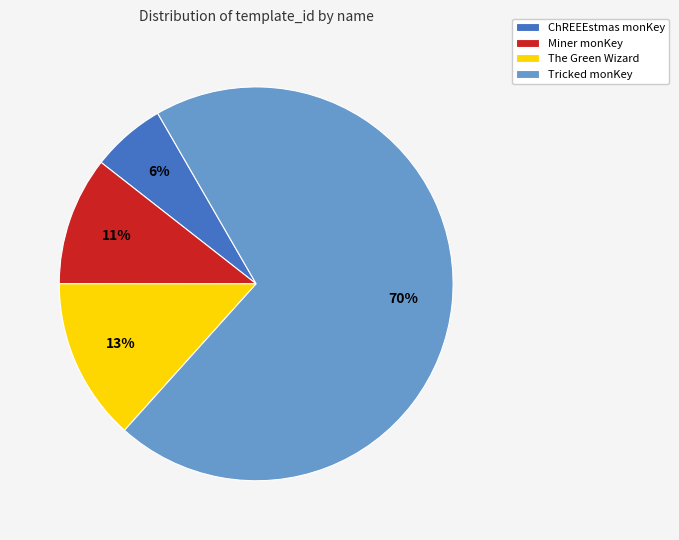

Which slice is the largest?

Tricked monKey